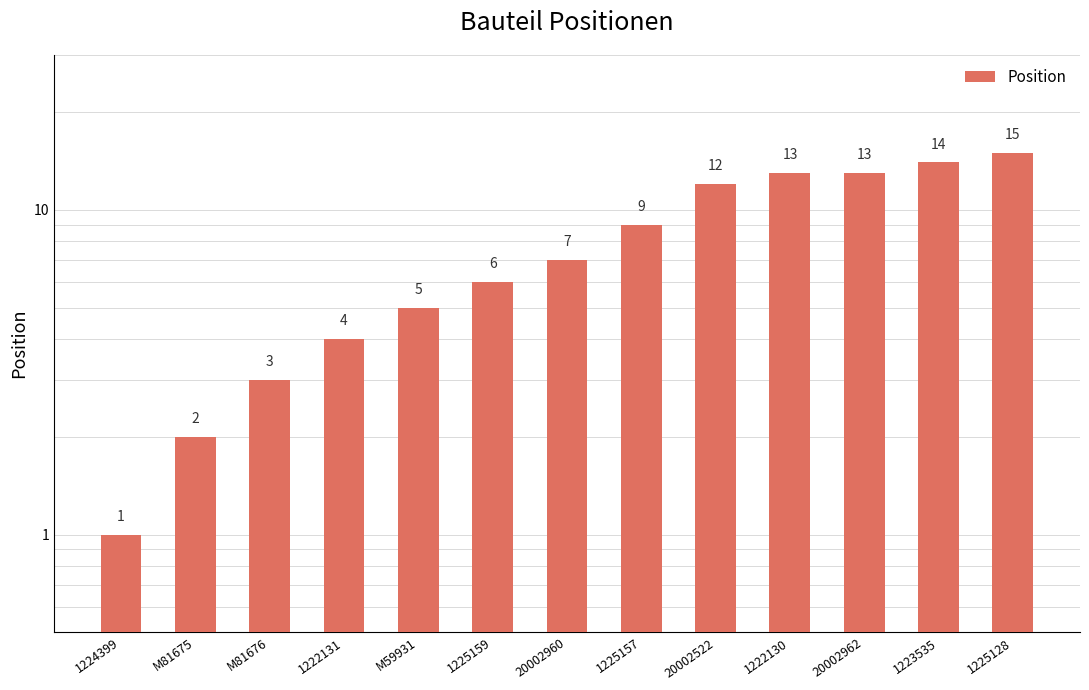

What is the difference between the maximum and minimum values?

14